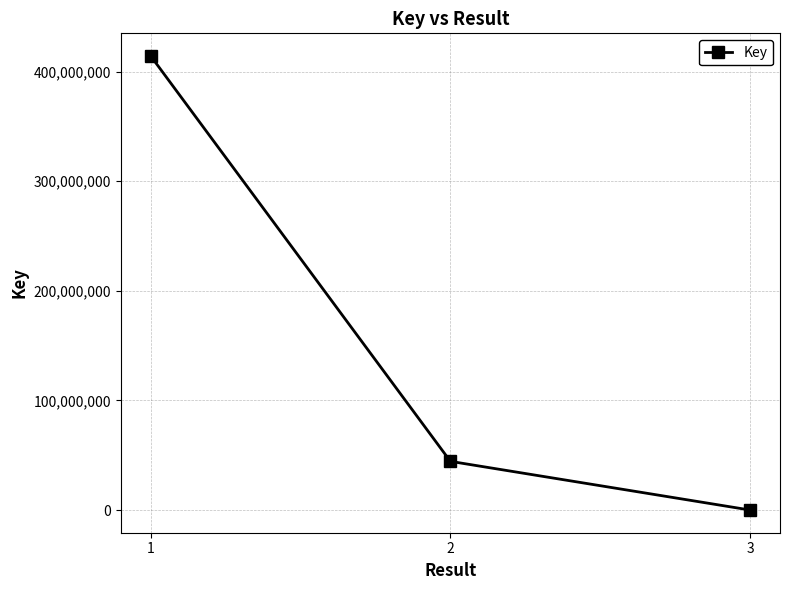

What is the change in value from 1 to 2?

-369728605